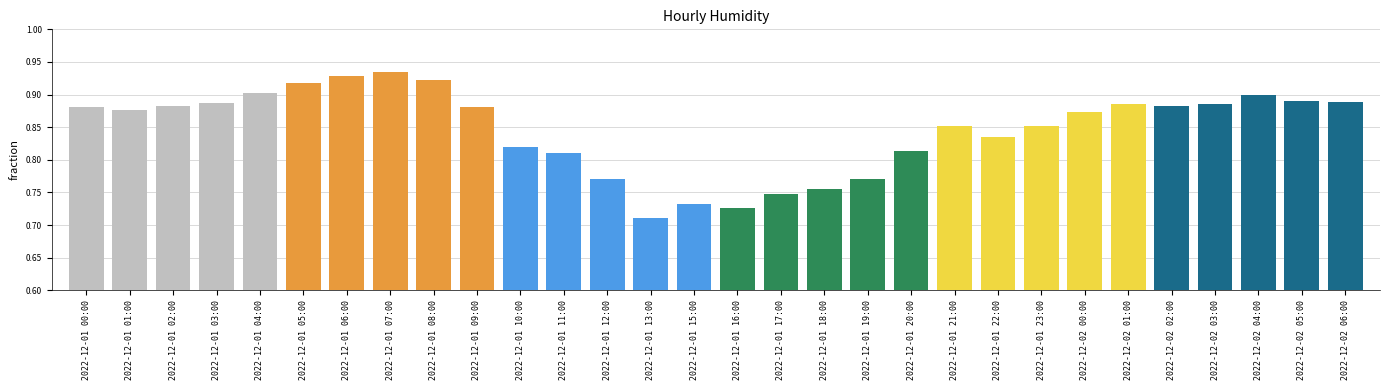

At which category does the chart reach its minimum across all series?

2022-12-01 13:00